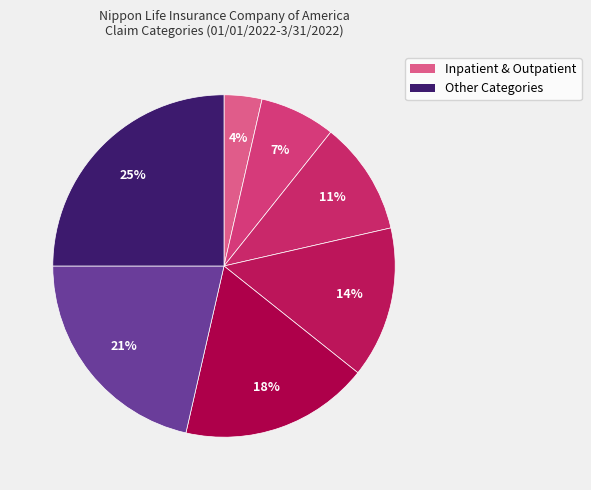

How many segments does this pie chart have?

7